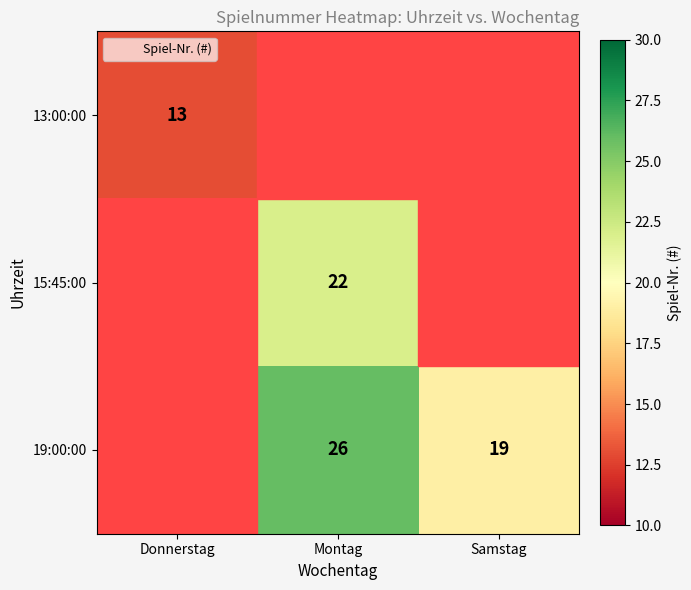

Is the value of 15:45:00 at Montag greater than the value of 13:00:00 at Donnerstag?

Yes